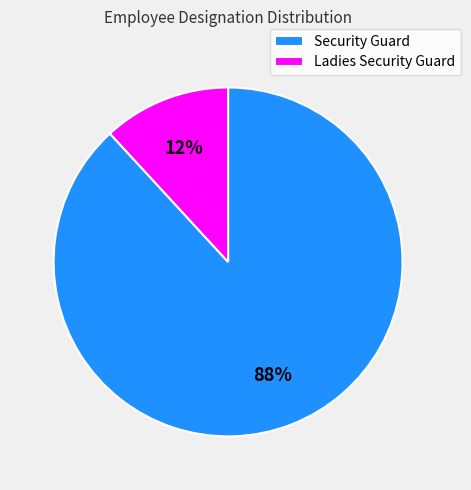

Does any single category account for the majority?

Yes